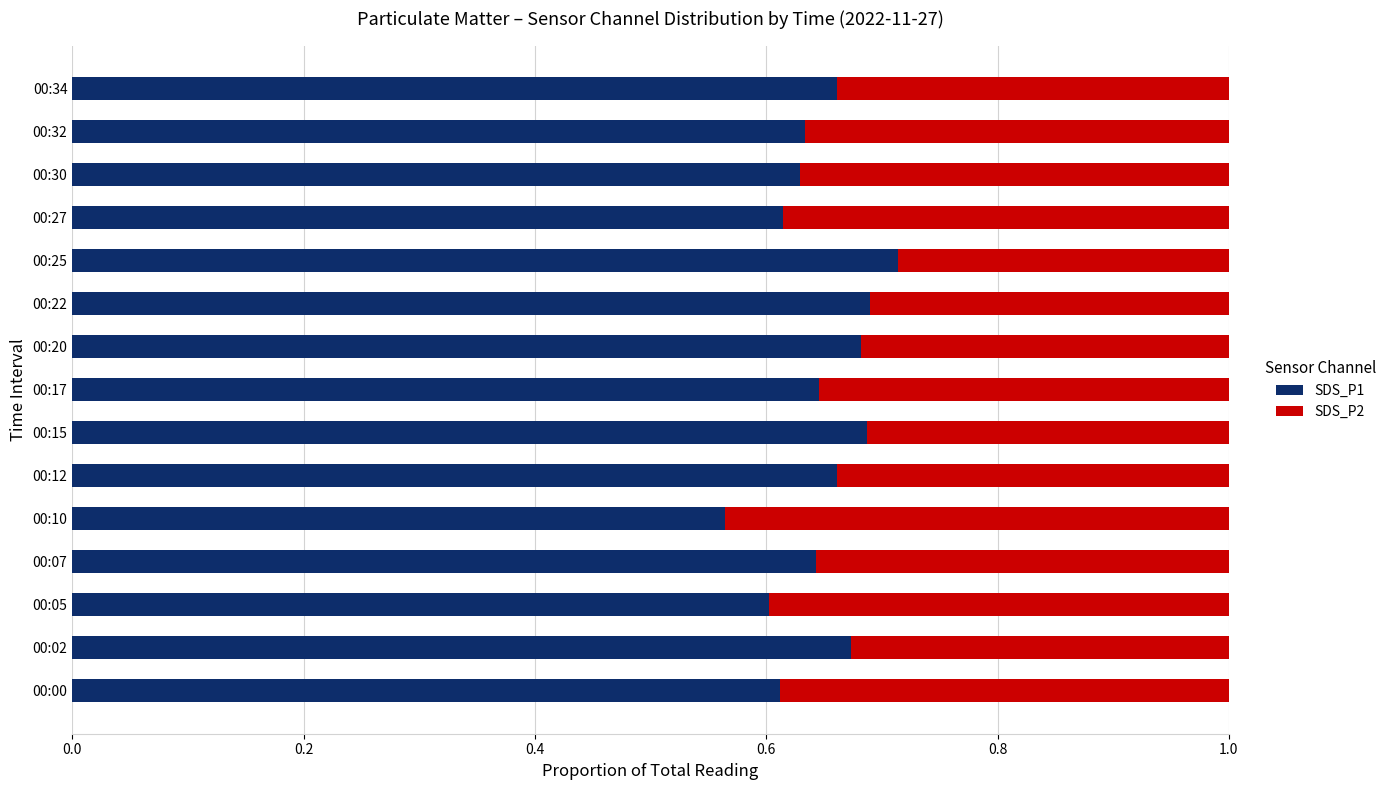

Which category has the lowest value in the SDS_P1 series?

00:10